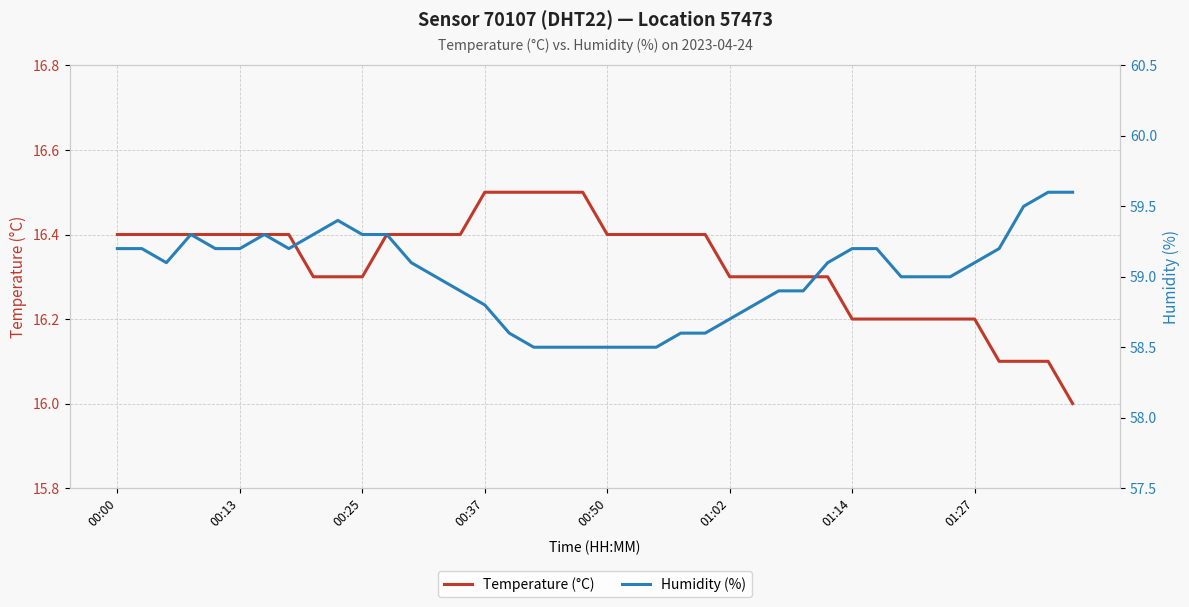

Is it true that Temperature (°C) equals 21.1 at 01:14?

False